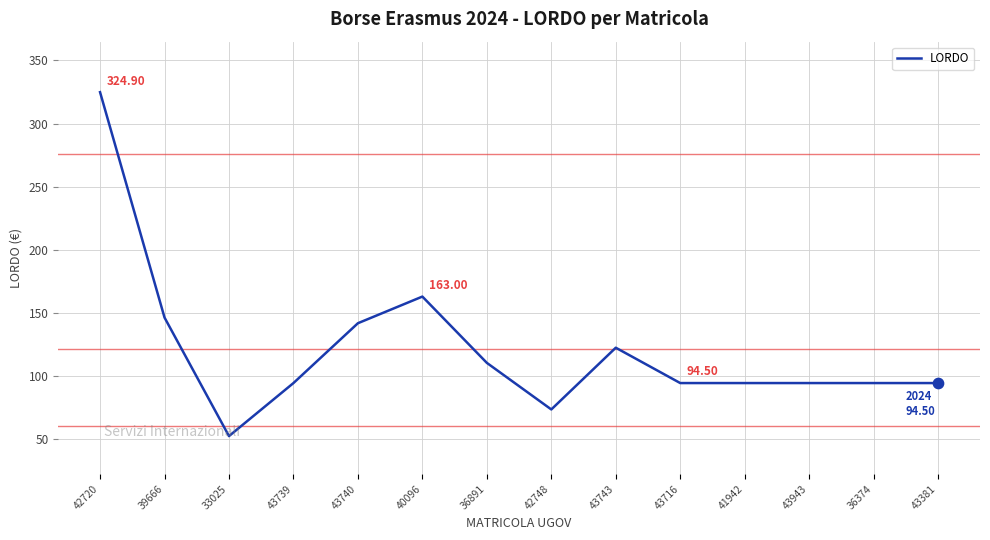

What is the change in value from 43740 to 36374?

-47.4